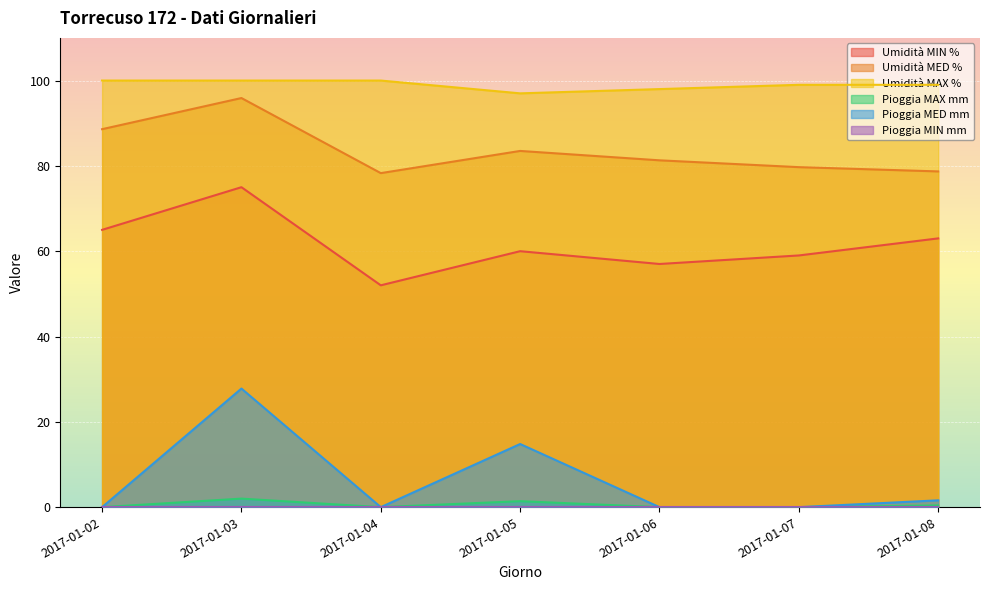

How many interior local valleys does the Pioggia MAX mm series have?

1